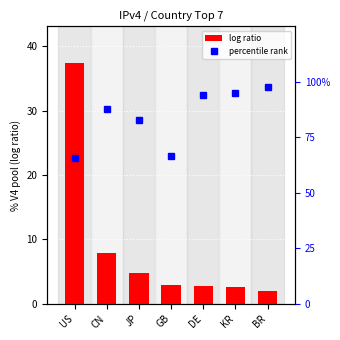

Reading left to right, what are all the values shown in this chart?

log ratio: US=37.5	CN=7.9	JP=4.7	GB=2.8	DE=2.8	KR=2.6	BR=1.9
percentile rank: US=65.5	CN=87.9	JP=82.8	GB=66.4	DE=94.0	KR=95.0	BR=97.4